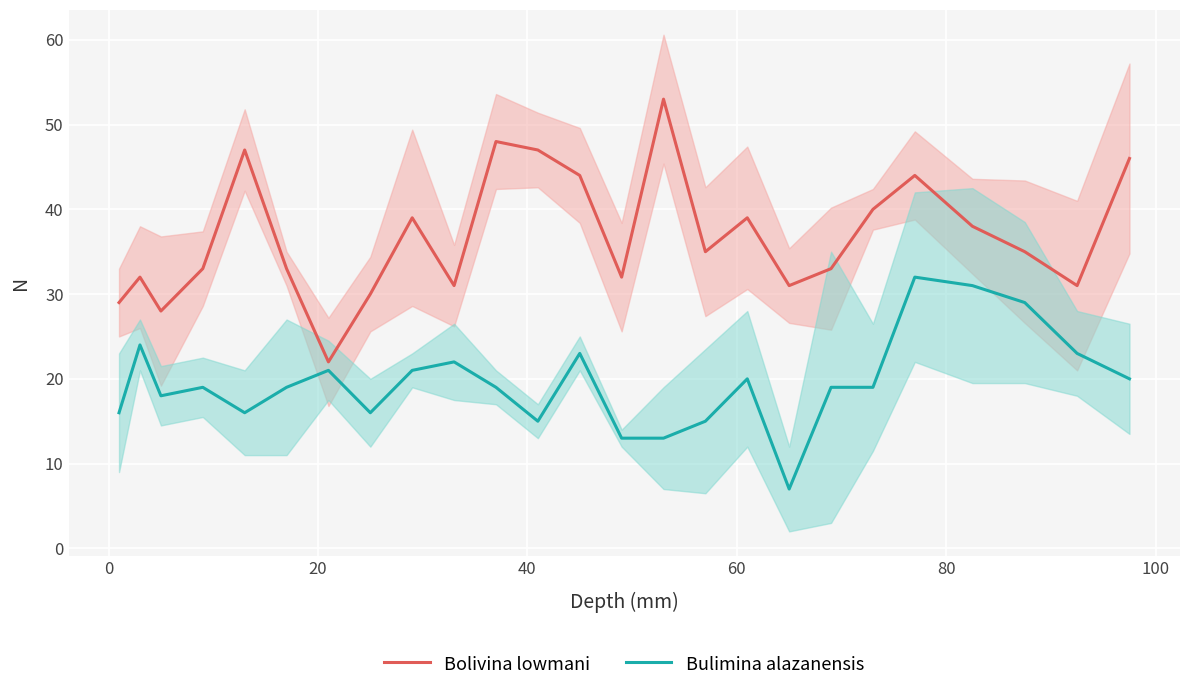

What are all the series names shown in the legend?

Bolivina lowmani, Bulimina alazanensis